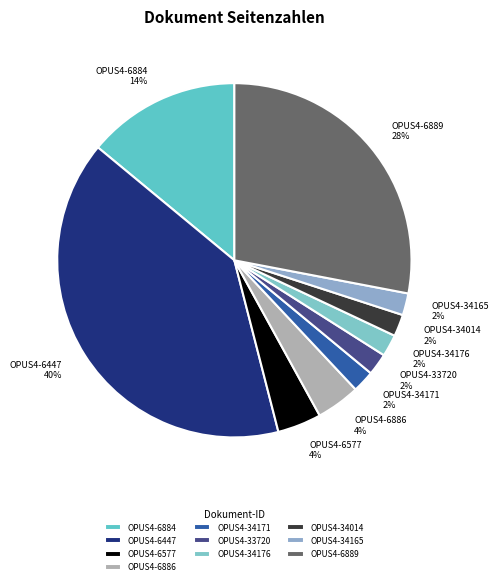

What percentage is the OPUS4-6447 slice, to the nearest percent?

40%